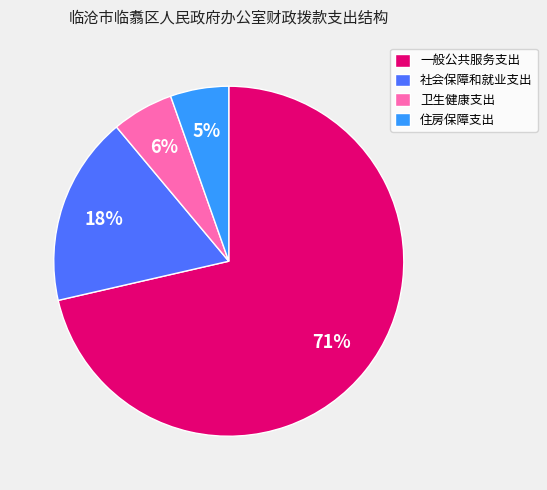

Which category has the biggest portion of the pie?

一般公共服务支出